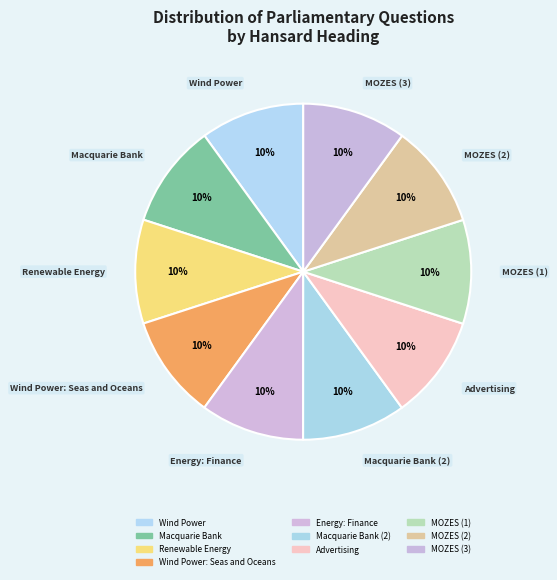

Count the number of slices in the pie.

10